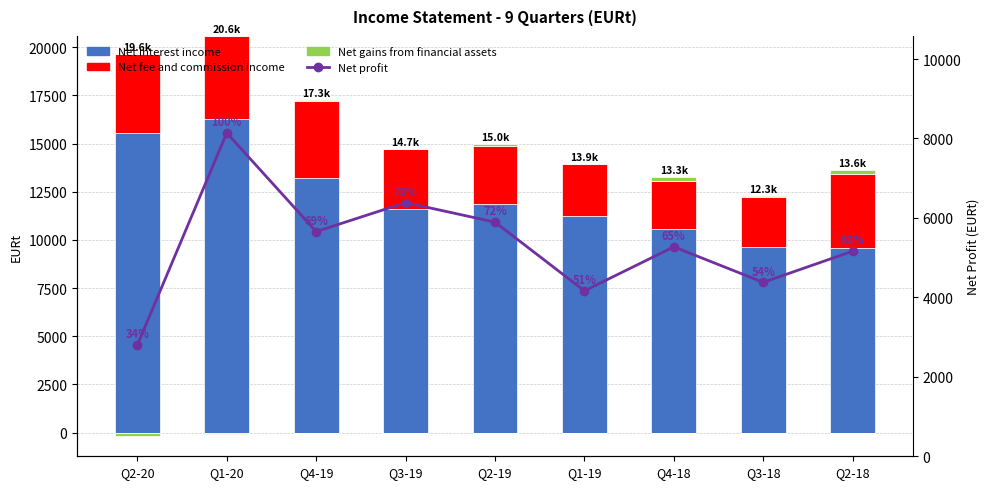

Rank the series by their maximum value, from lowest to highest.

Net gains from financial assets, Net fee and commission income, Net profit, Net interest income